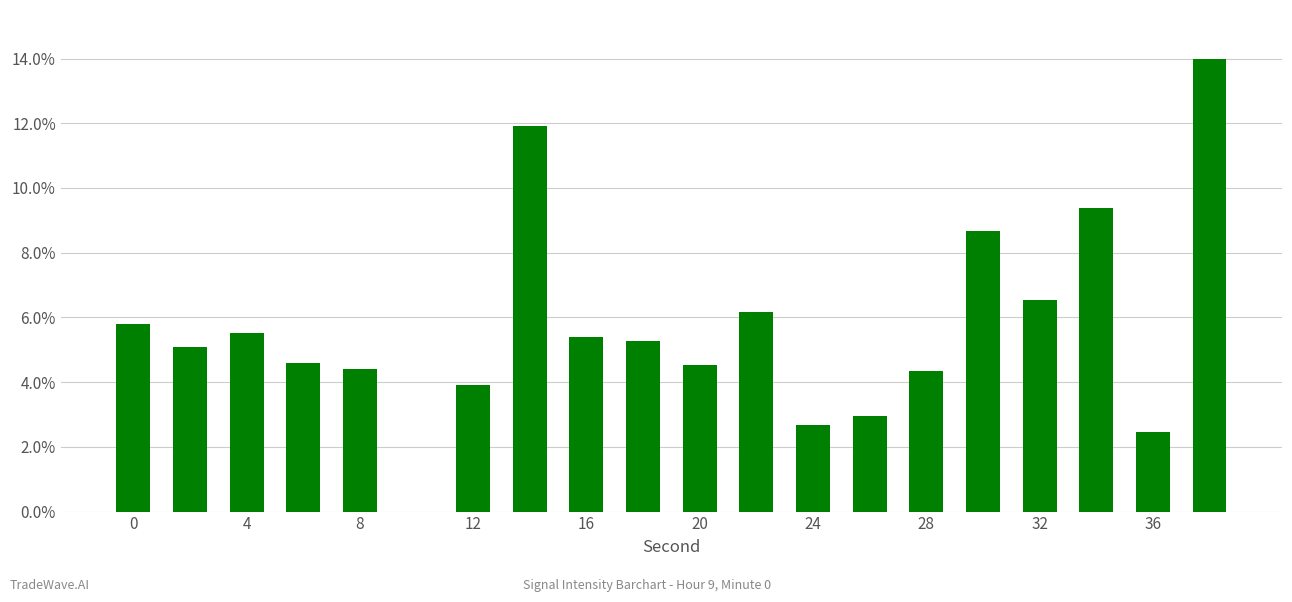

What is the maximum value shown in the chart?

14.0